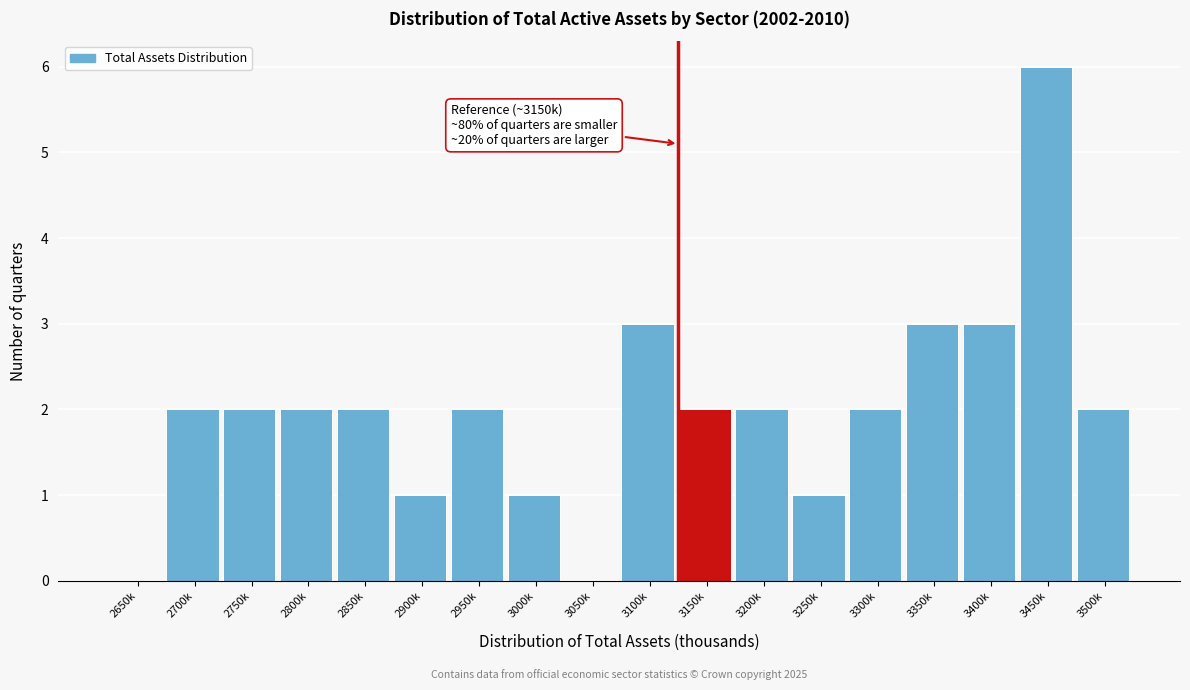

Reading right to left, transcribe all the data shown in this chart.

3500k=2	3450k=6	3400k=3	3350k=3	3300k=2	3250k=1	3200k=2	3150k=2	3100k=3	3050k=0	3000k=1	2950k=2	2900k=1	2850k=2	2800k=2	2750k=2	2700k=2	2650k=0